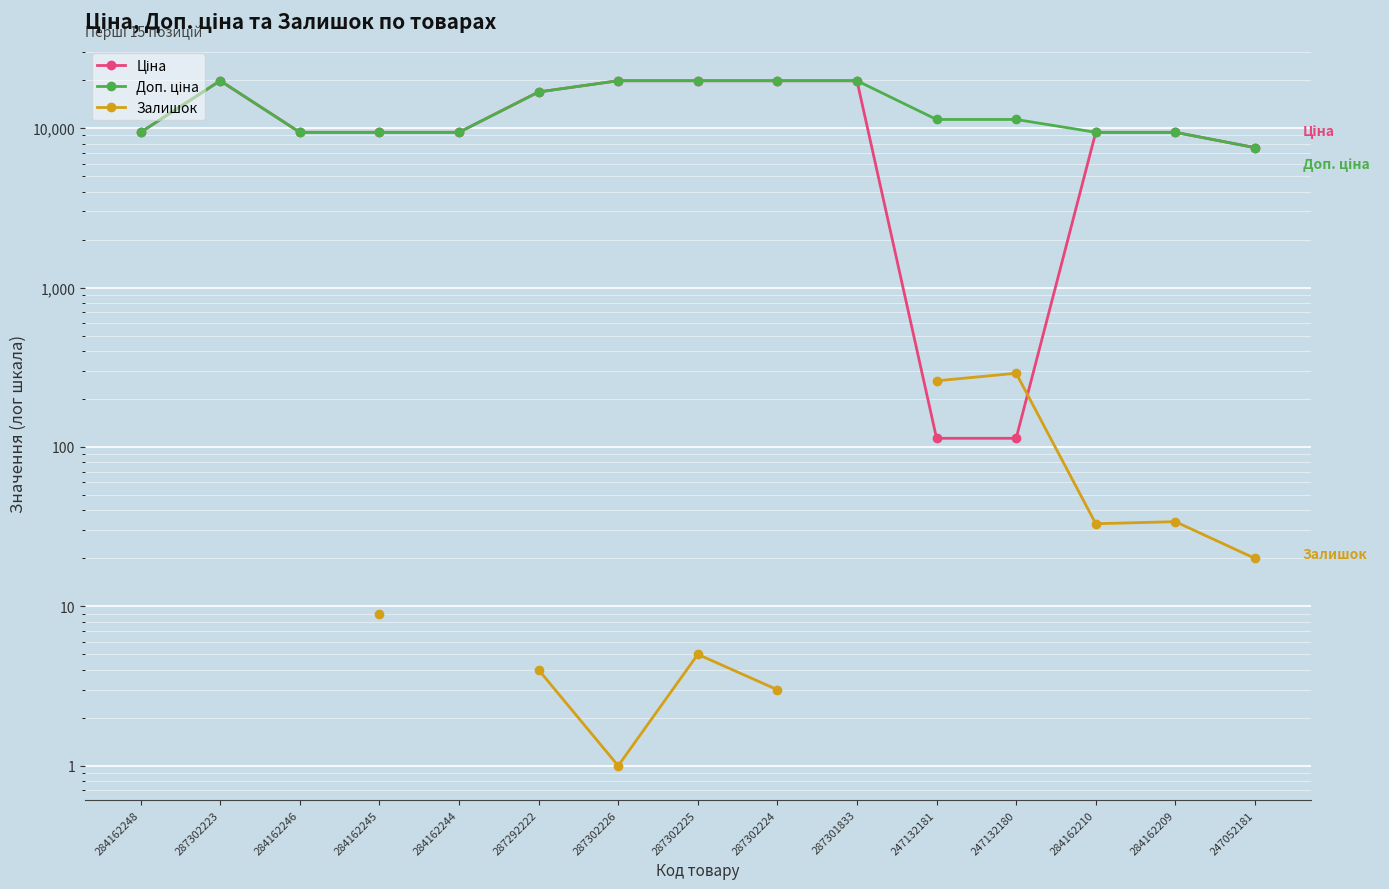

At which category does Доп. ціна reach its first local peak?

287302223